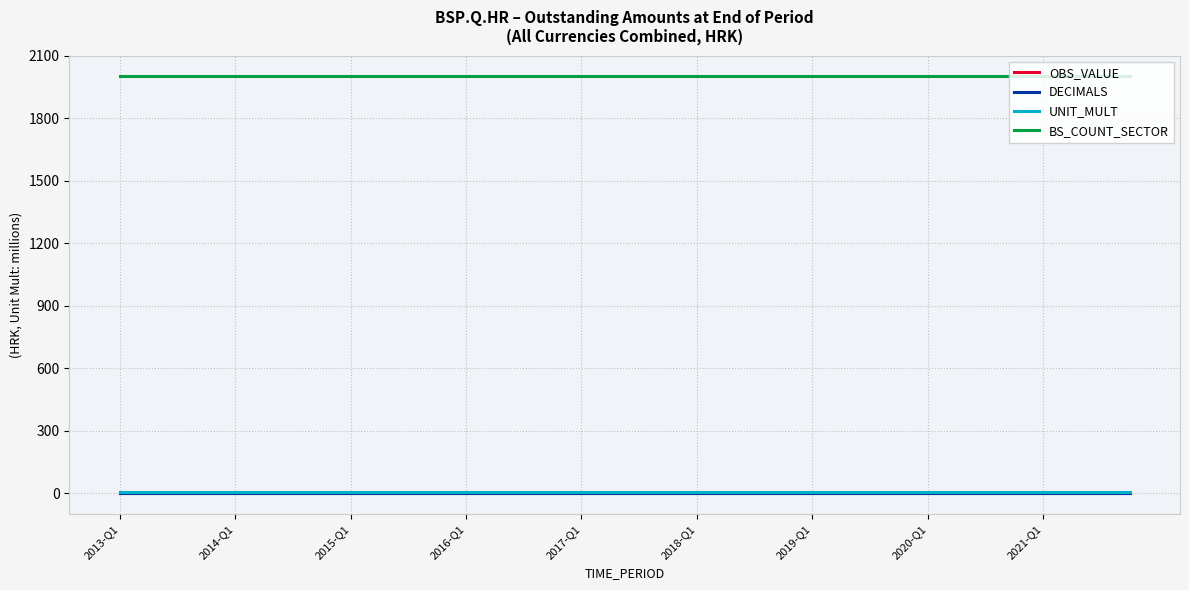

Which label corresponds to the largest value in the chart?

2013-Q1